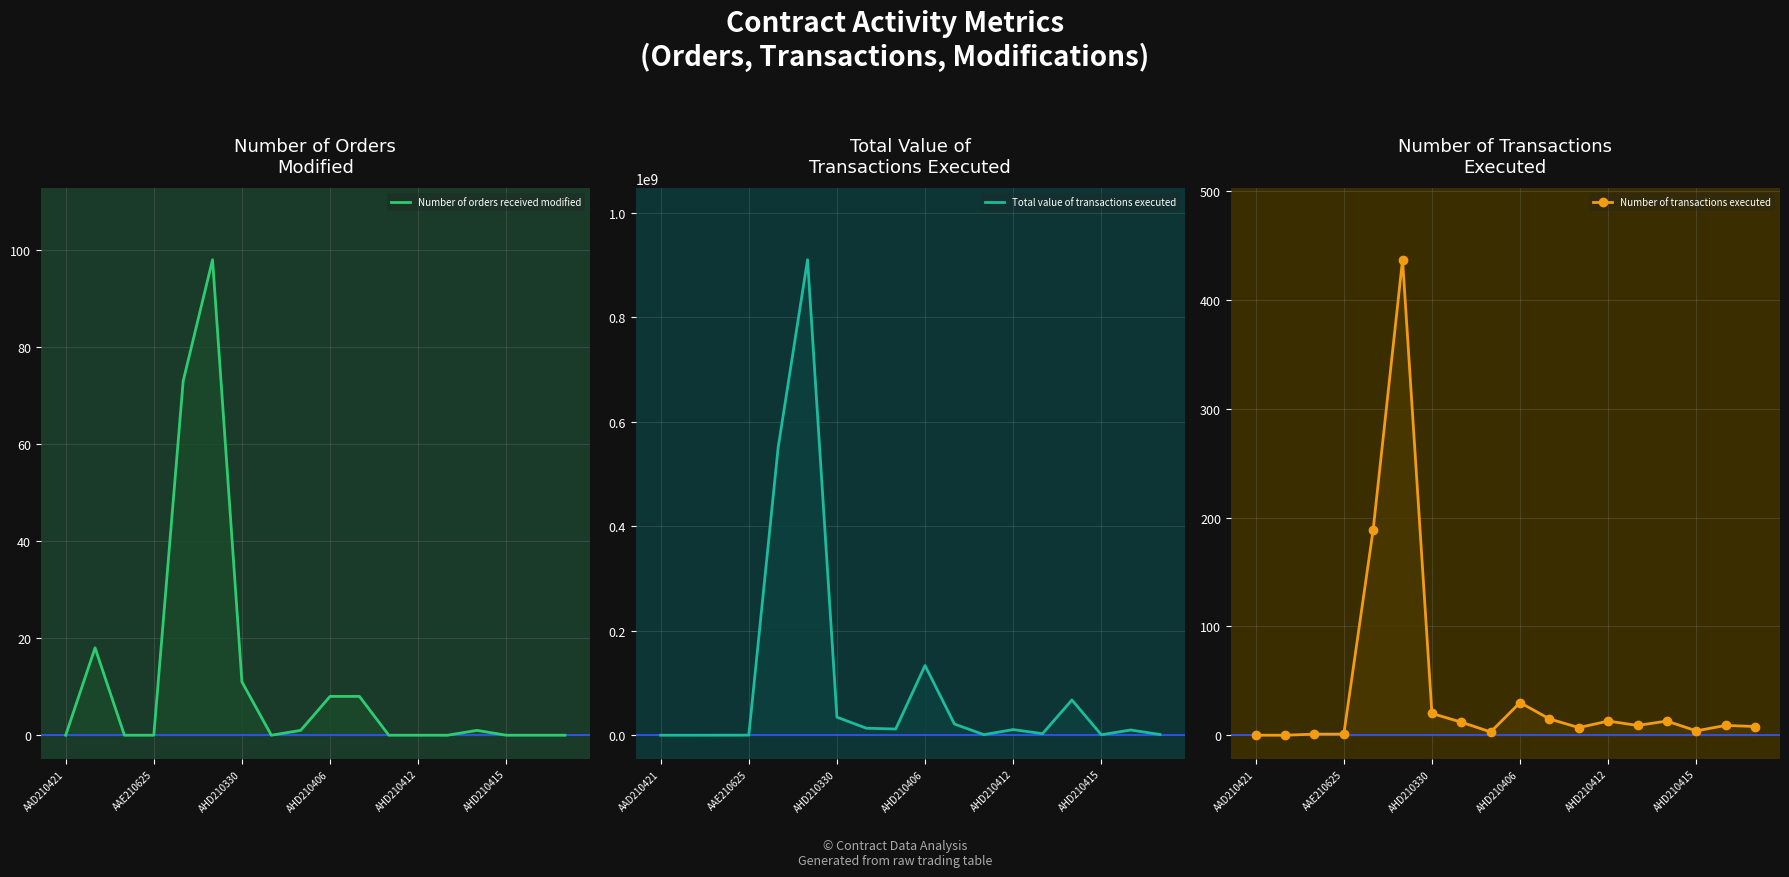

At 14, list the series in order from largest to smallest.

Total value of transactions executed, Number of transactions executed, Number of orders received modified